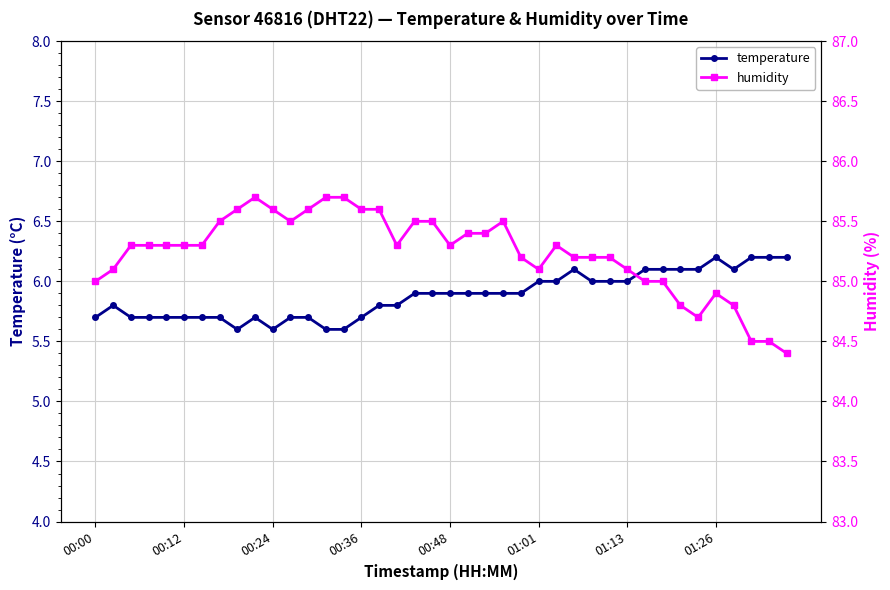

Is this an area chart (filled region under the line)?

No